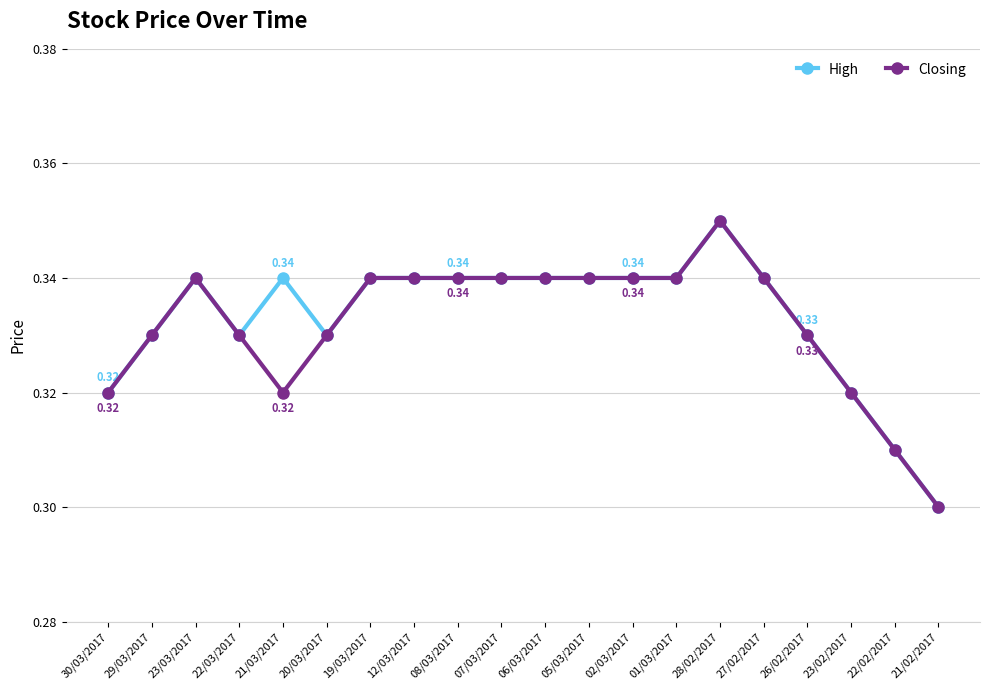

What is the total value across all series at 22/02/2017?

0.6